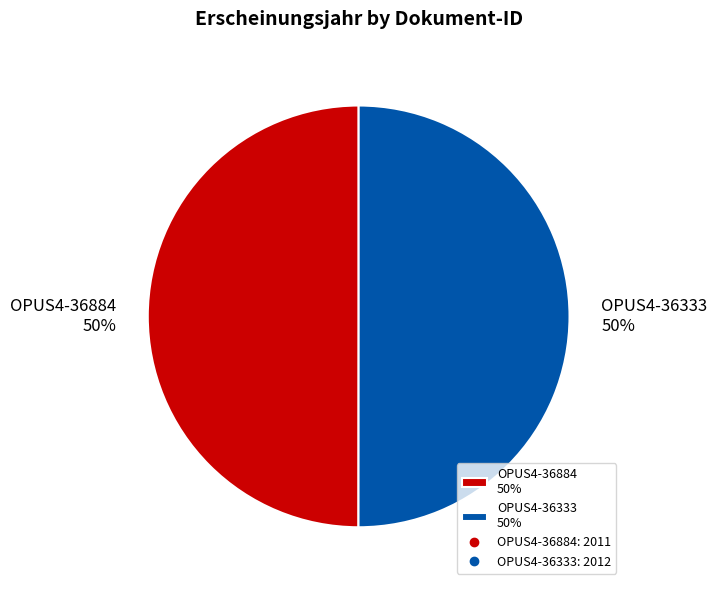

To the nearest percent, what portion does OPUS4-36333 50% represent?

50%